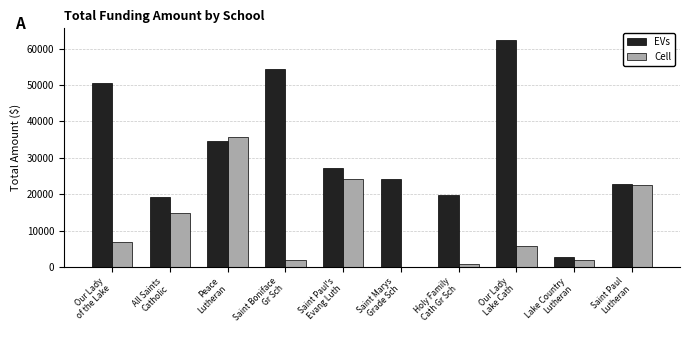

Which series has the largest total across all categories?

EVs